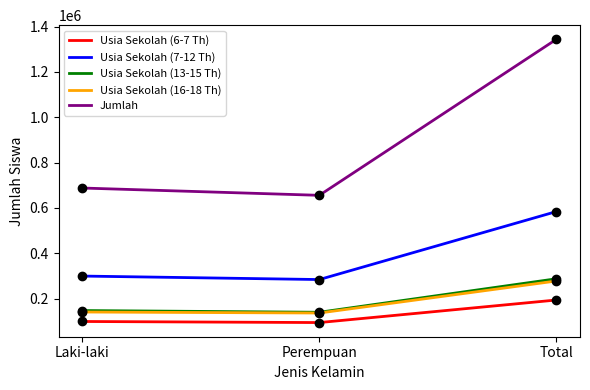

At which category is the sum across all series the highest?

Total